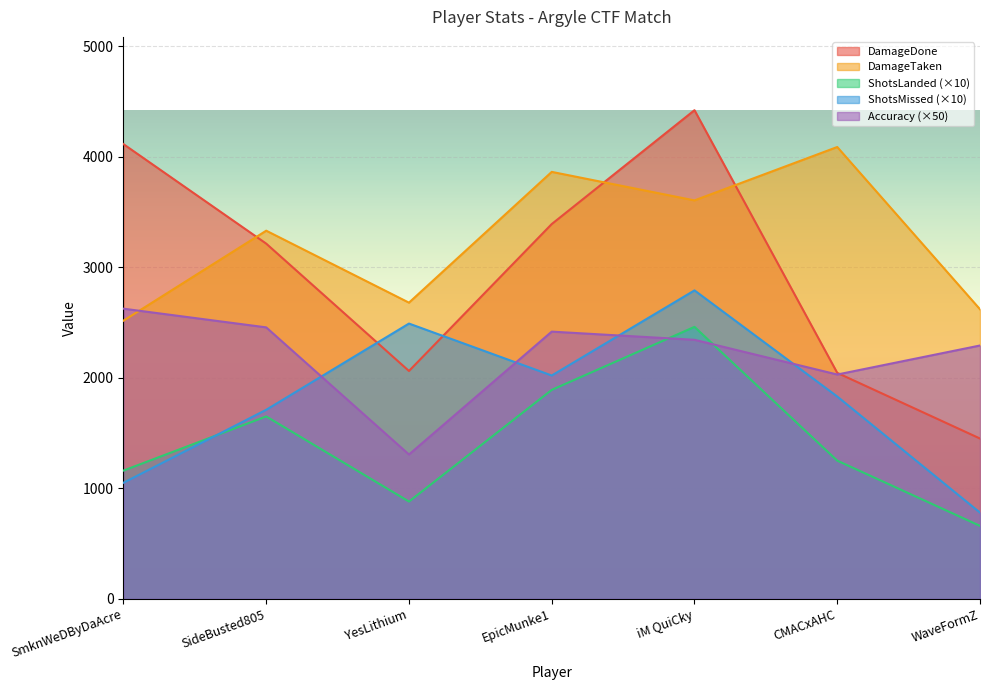

What is the sum of all DamageDone values?

20691.0